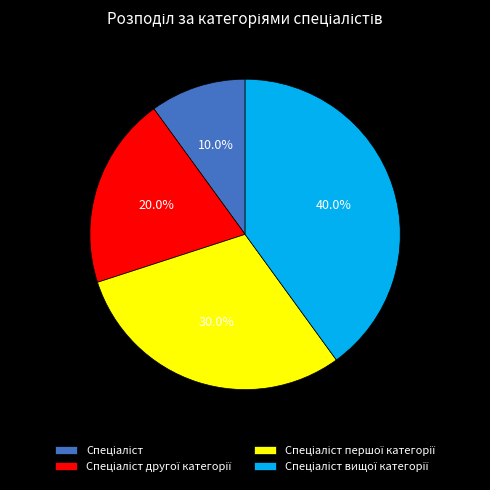

Is there any slice that represents more than half of the pie?

No